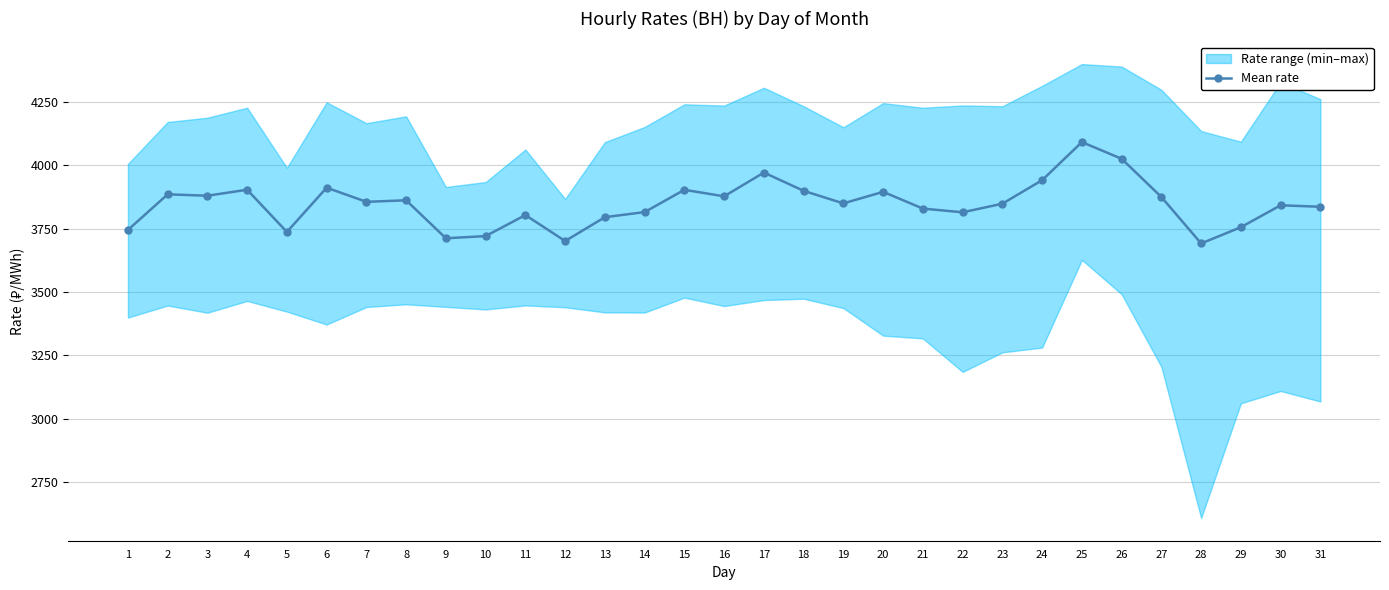

What is the difference between the values at 28 and 4?

211.8